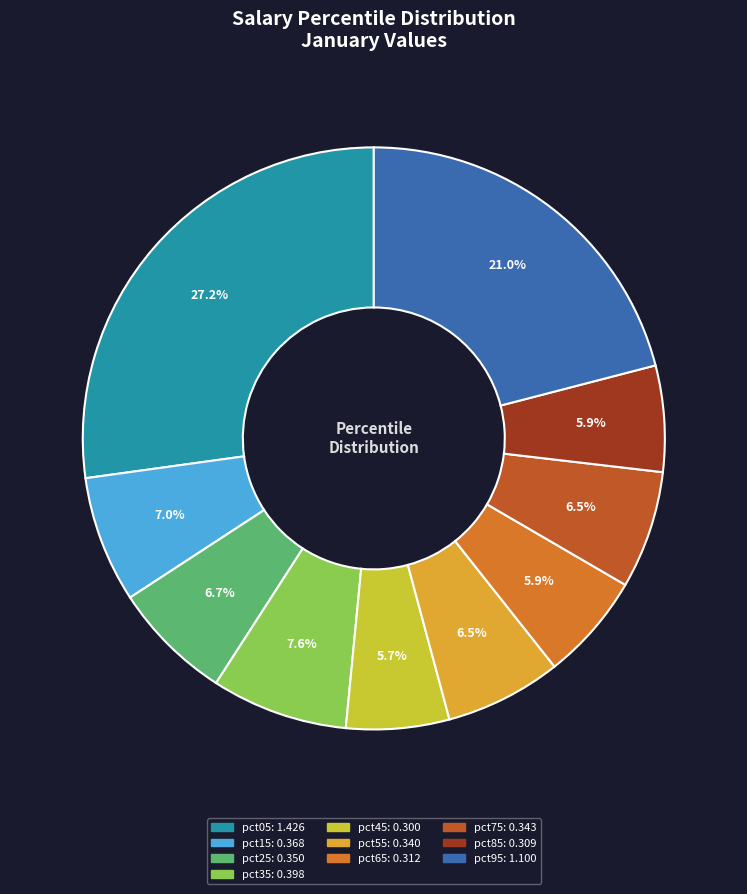

To the nearest percent, what portion does pct05 represent?

27%